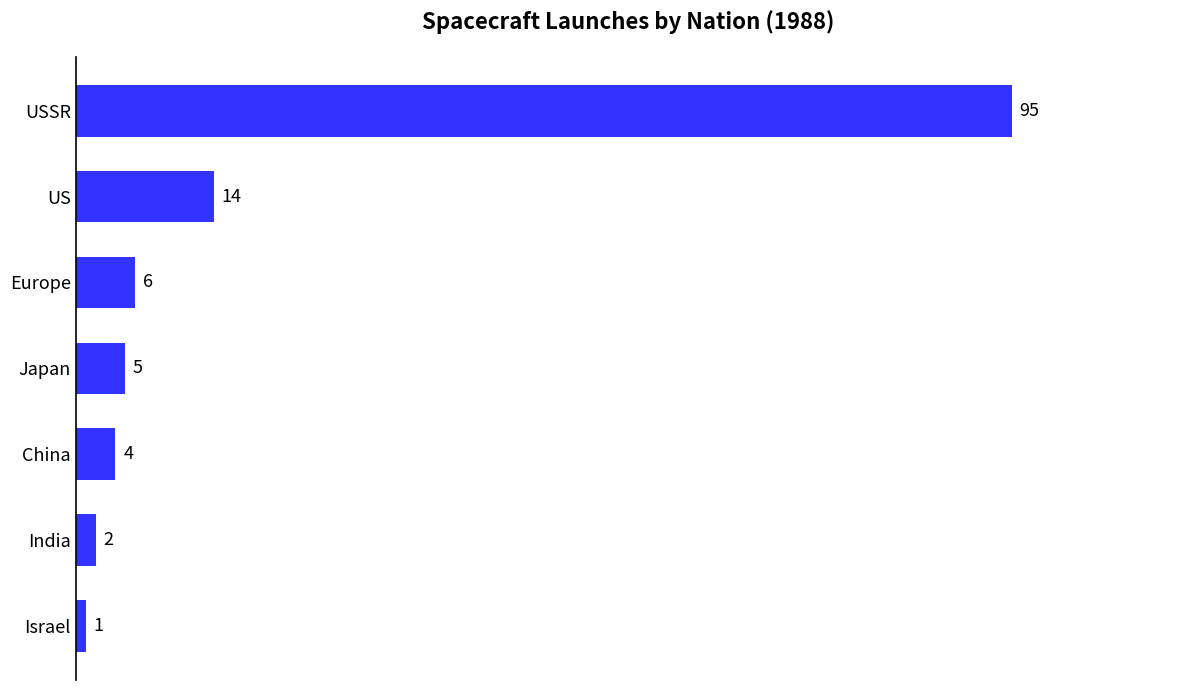

Count the number of data series in this chart.

1